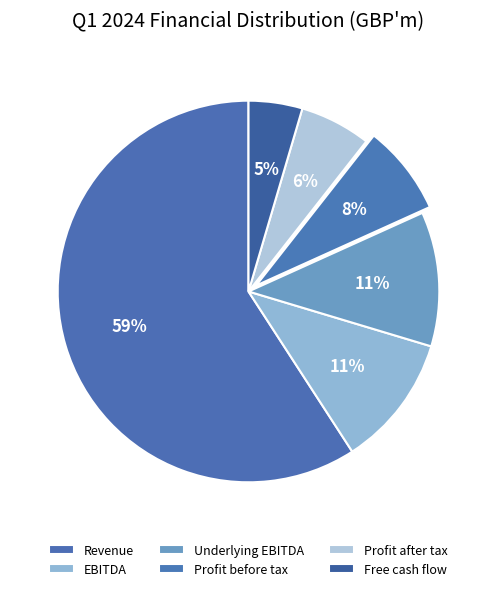

Rank the categories by value from highest to lowest.

Revenue, Underlying EBITDA, EBITDA, Profit before tax, Profit after tax, Free cash flow